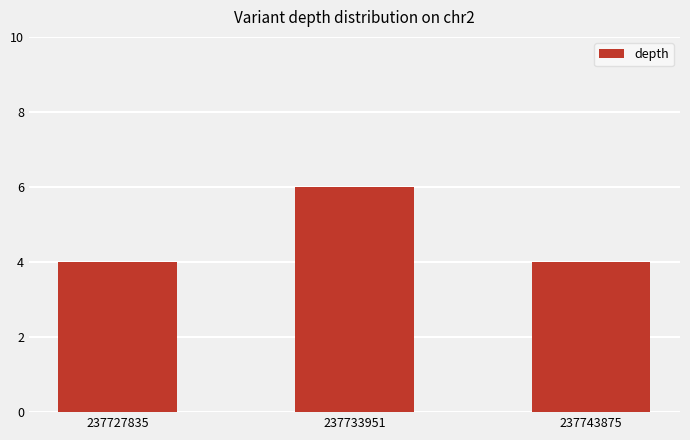

Approximately how many times larger is the value at 237727835 compared to 237733951?

0.7